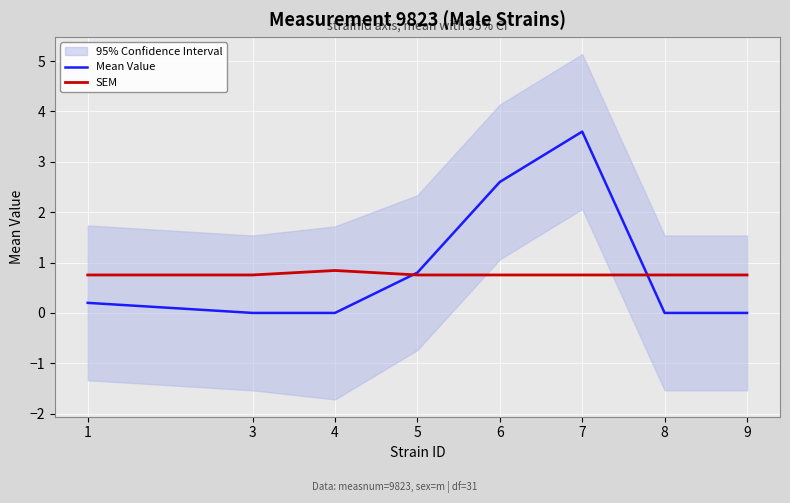

Reading left to right, transcribe all the data shown in this chart.

Mean Value: 0.2	0.0	0.0	0.8	2.6	3.6	0.0	0.0
SEM: 0.8	0.8	0.8	0.8	0.8	0.8	0.8	0.8